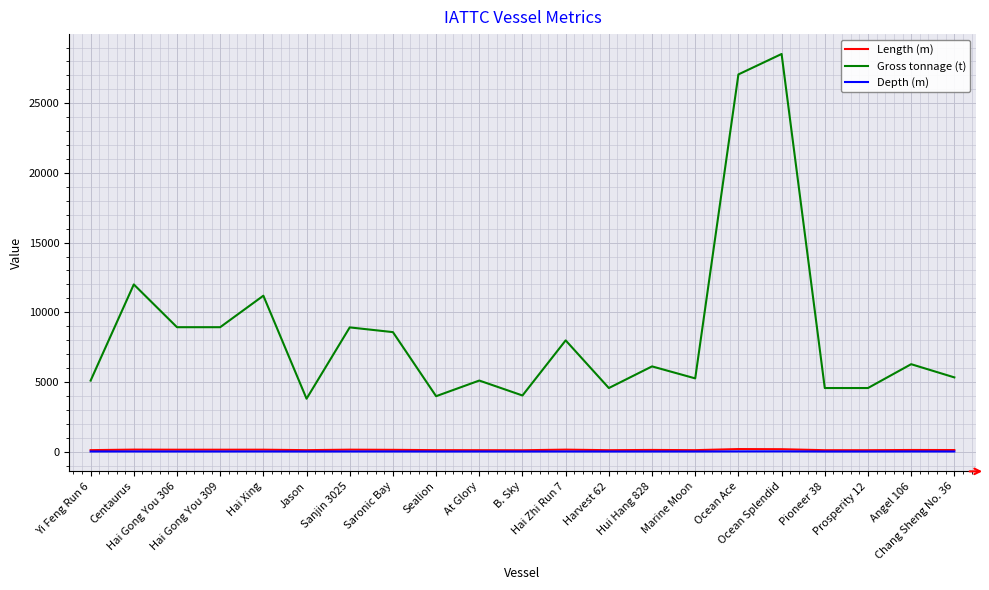

What is the greatest value displayed?

28539.0